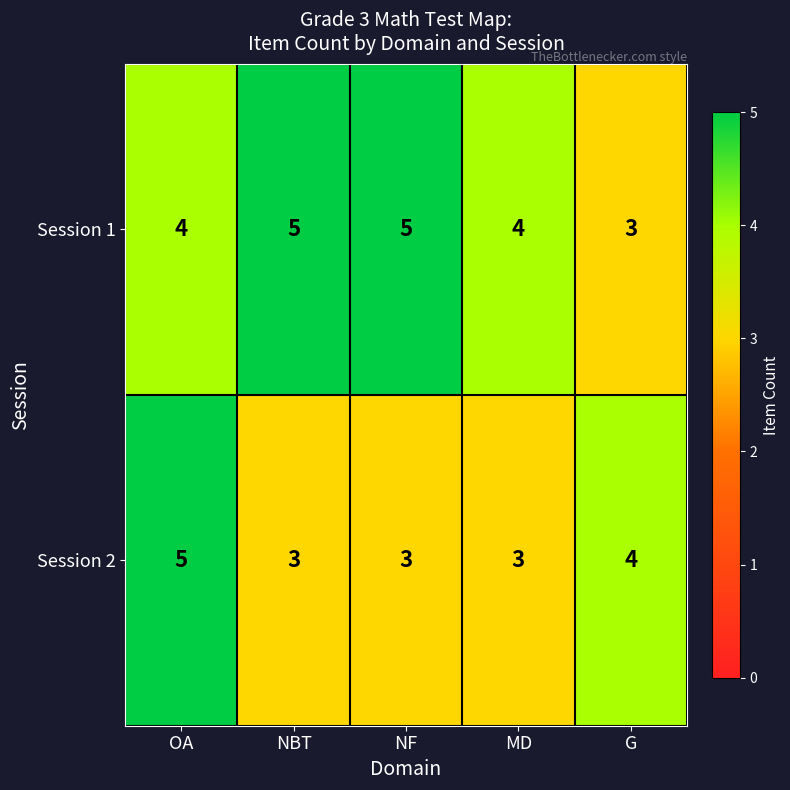

What is the highest value of the Session 2 series?

5